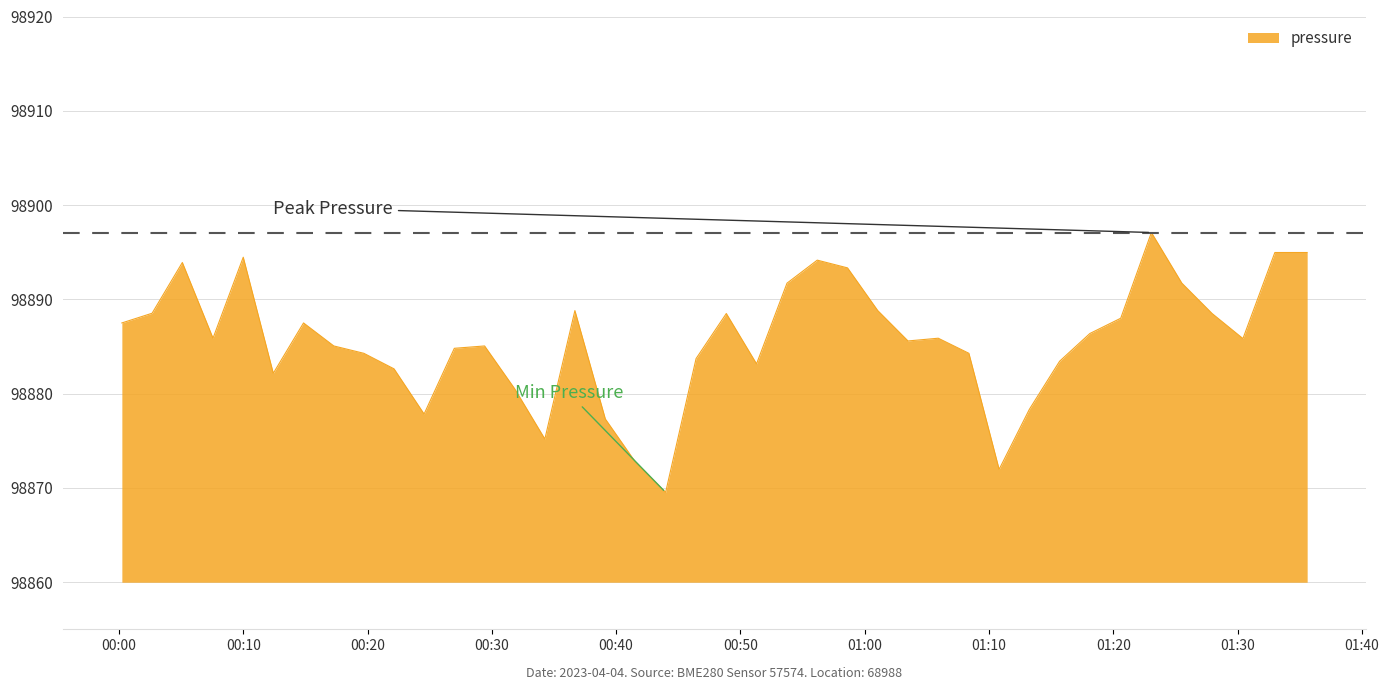

Does the chart display data point markers on the line(s)?

No